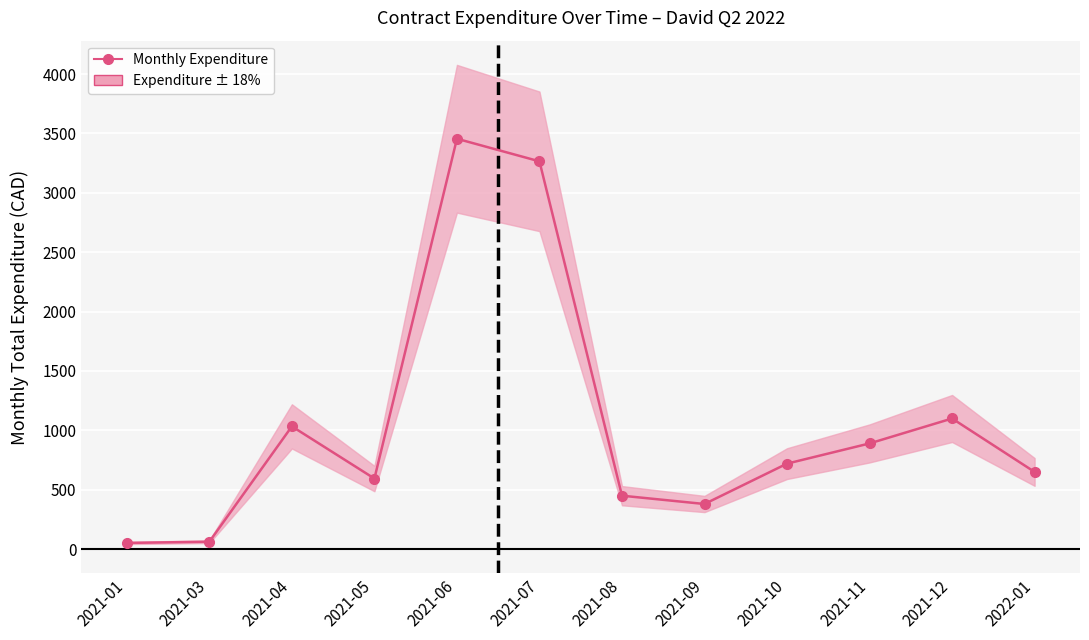

Which has a higher value, 2022-01 or 2021-07?

2021-07